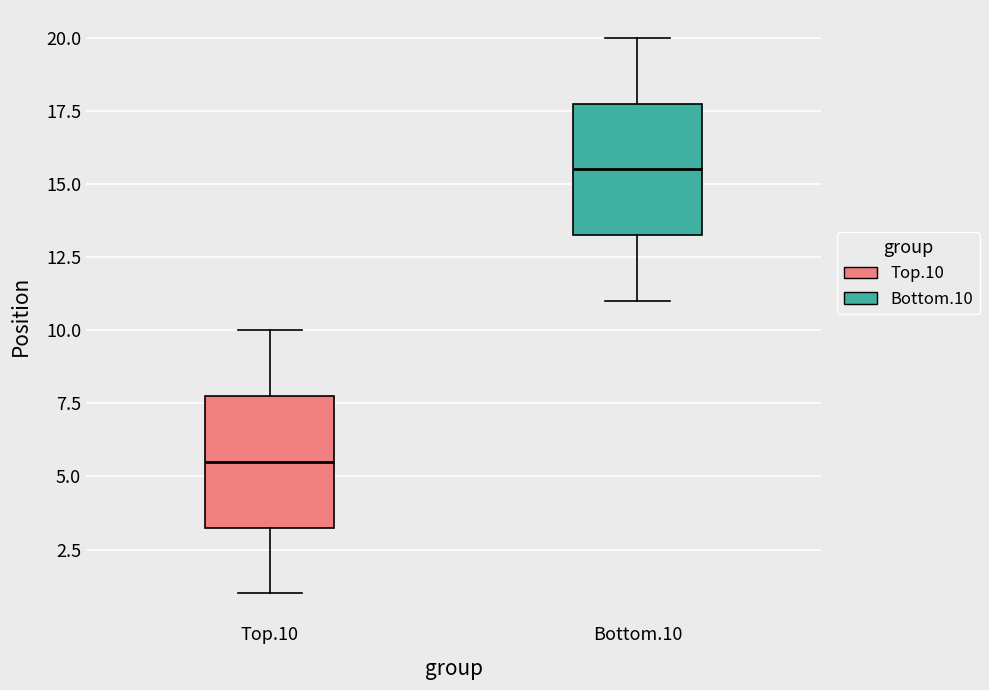

Where does the median line of the box for Top.10 sit on the y-axis? The values are not printed on the chart, so give them approximately, as read against the axis.

5.5